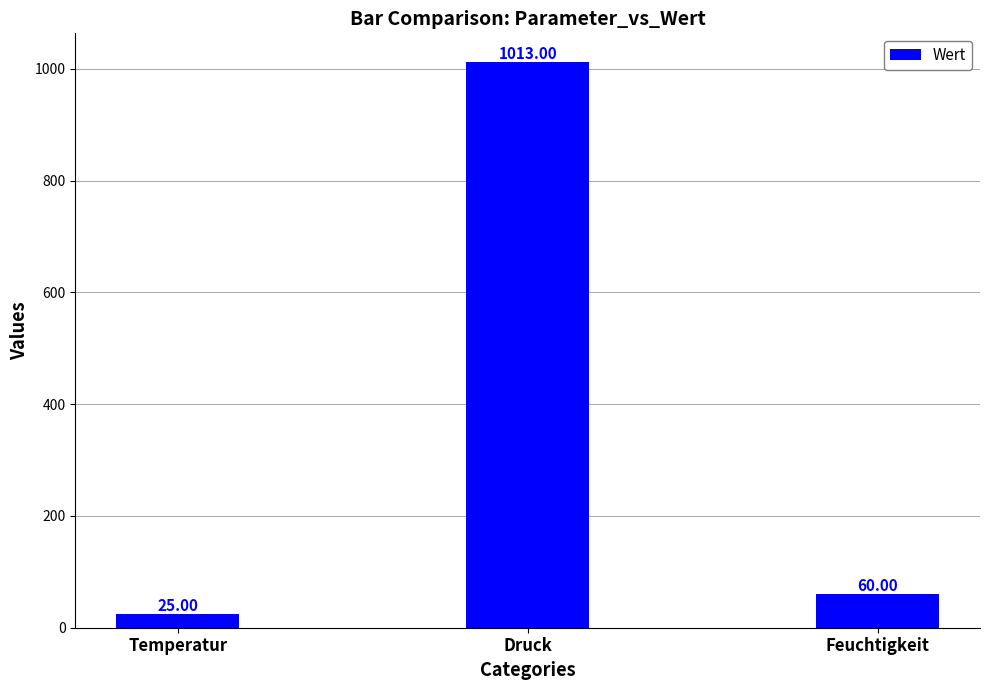

Count the number of data series in this chart.

1